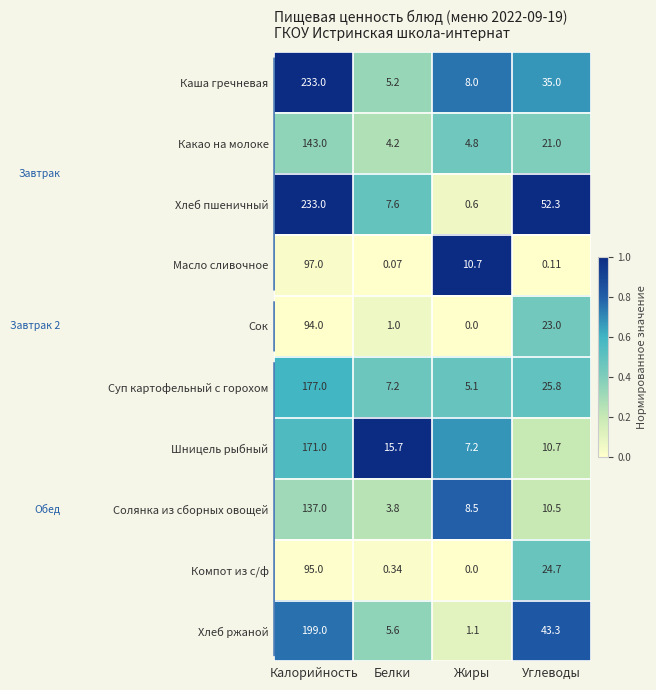

At which label does Суп картофельный с горохом reach its minimum?

Жиры